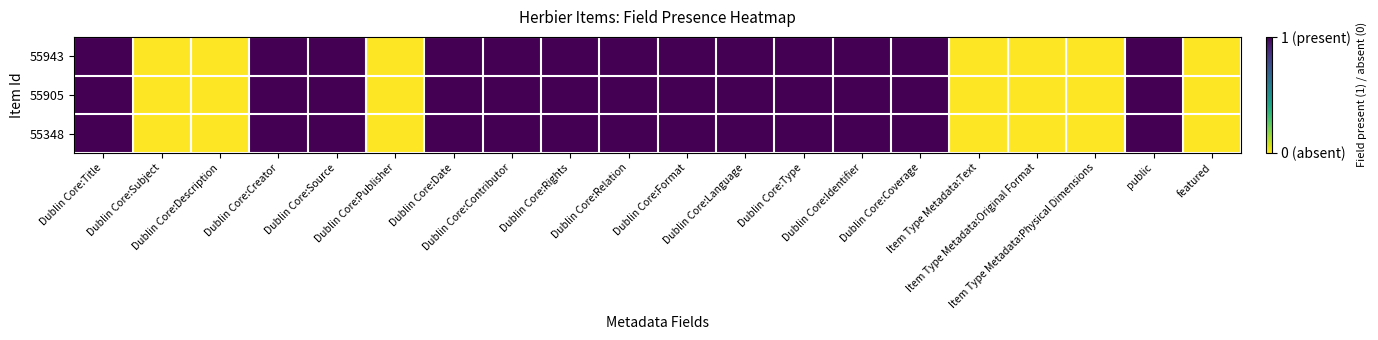

Count the number of categories in the chart.

20